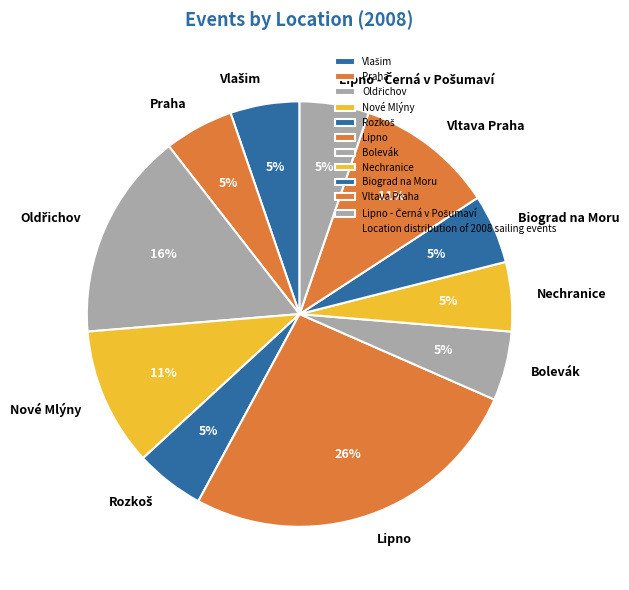

To the nearest percent, what is the average slice percentage?

9%